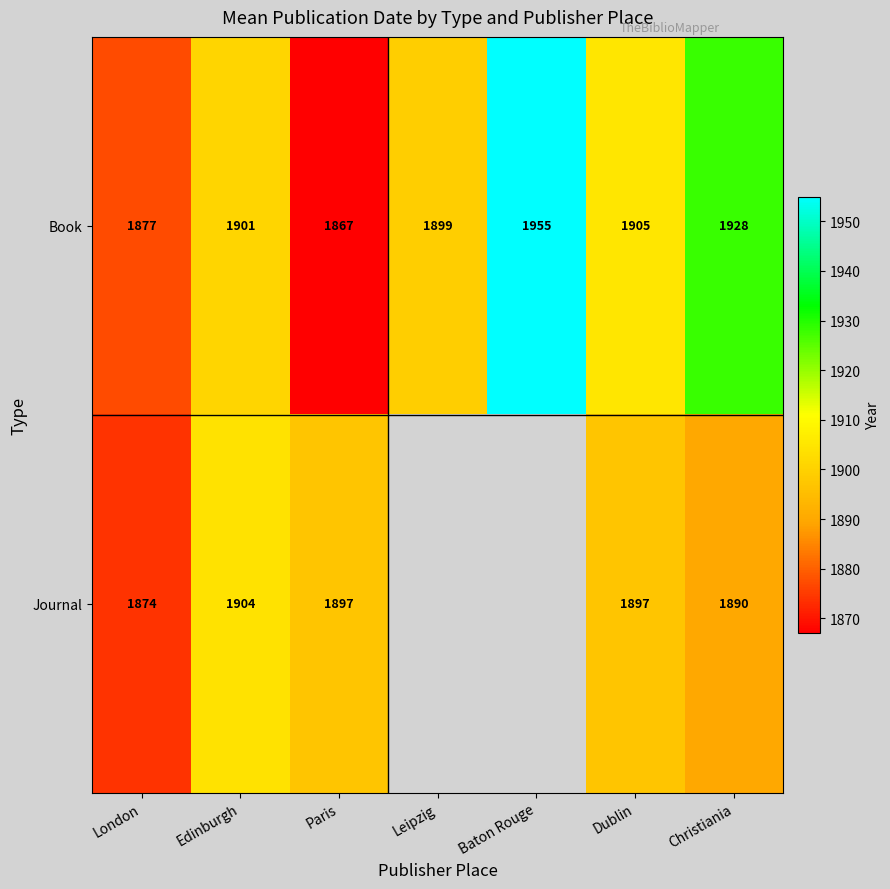

How many values in the Book series are below 1901?

3